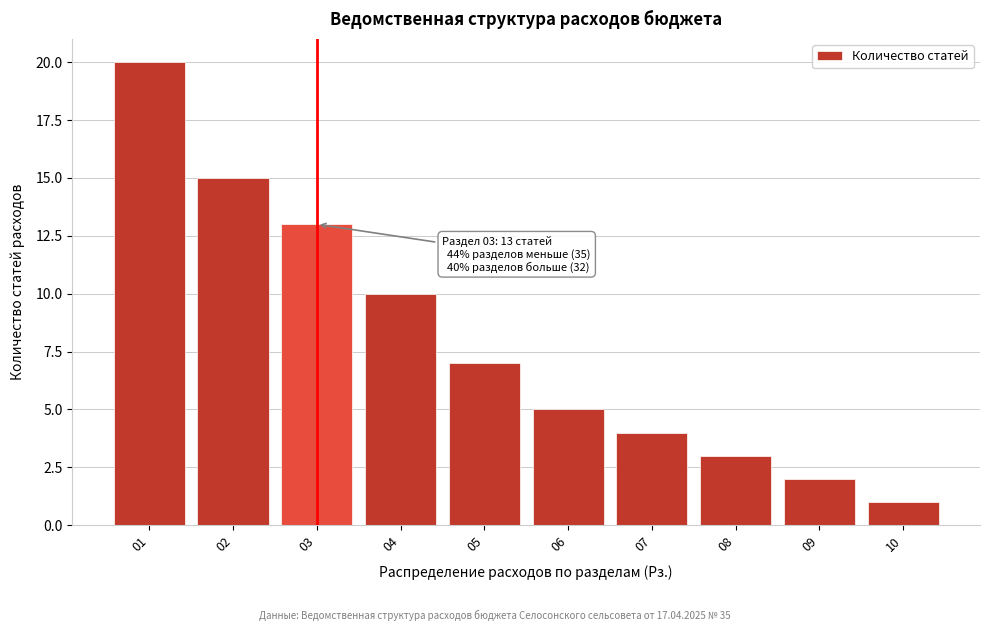

Reading left to right, transcribe all the data shown in this chart.

20	15	13	10	7	5	4	3	2	1